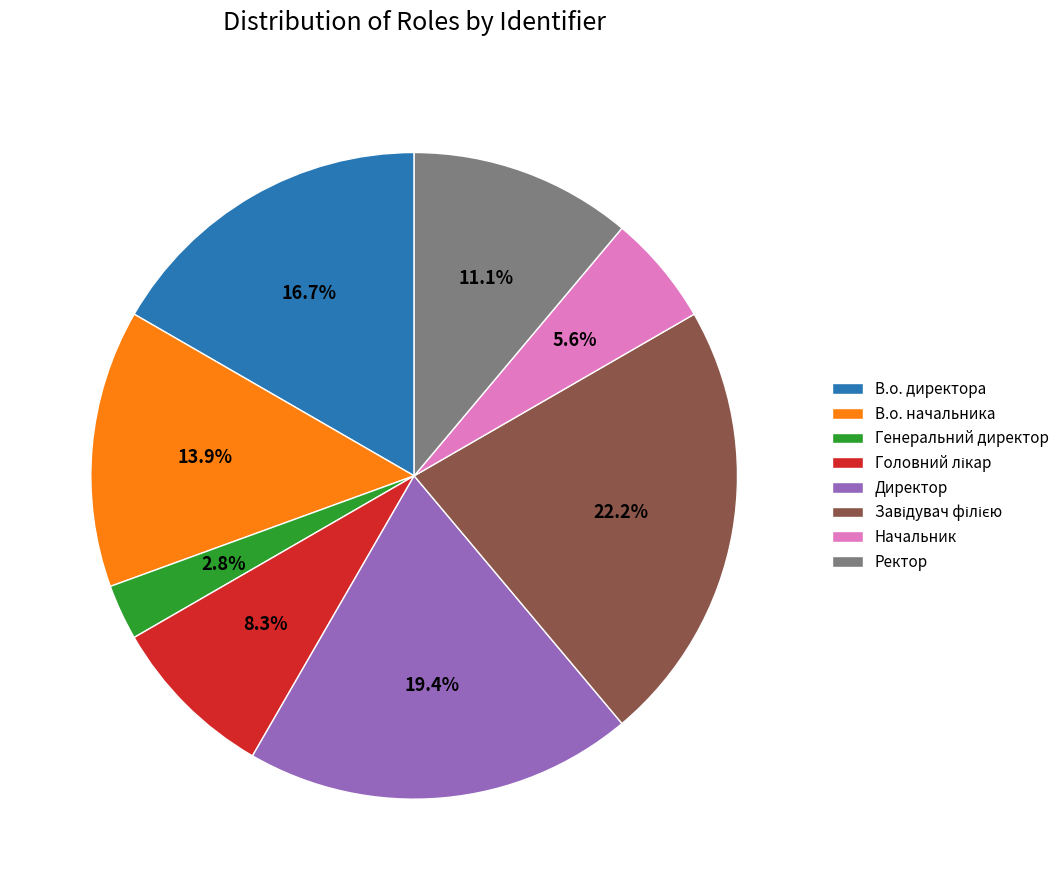

Which has a higher value, Директор or Генеральний директор?

Директор